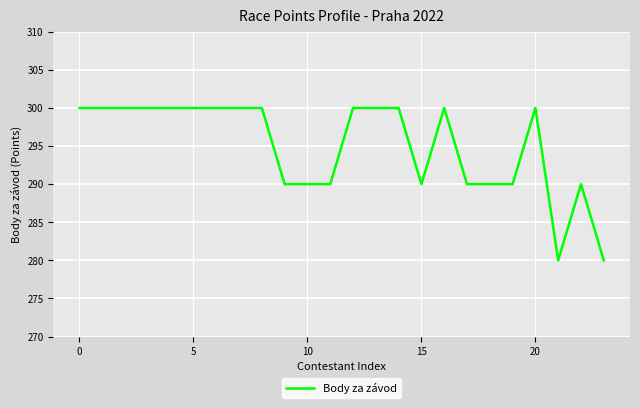

What is the greatest value displayed?

300